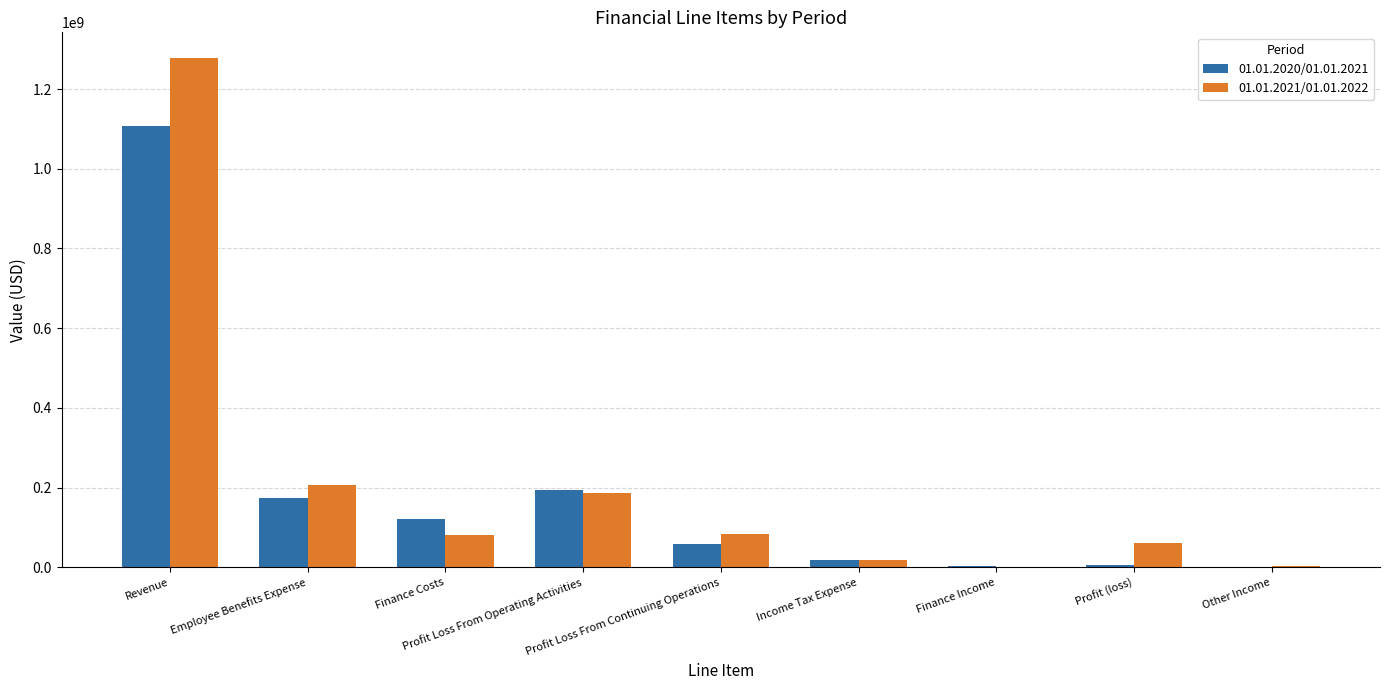

What is the total value across all series at Revenue?

2384843000